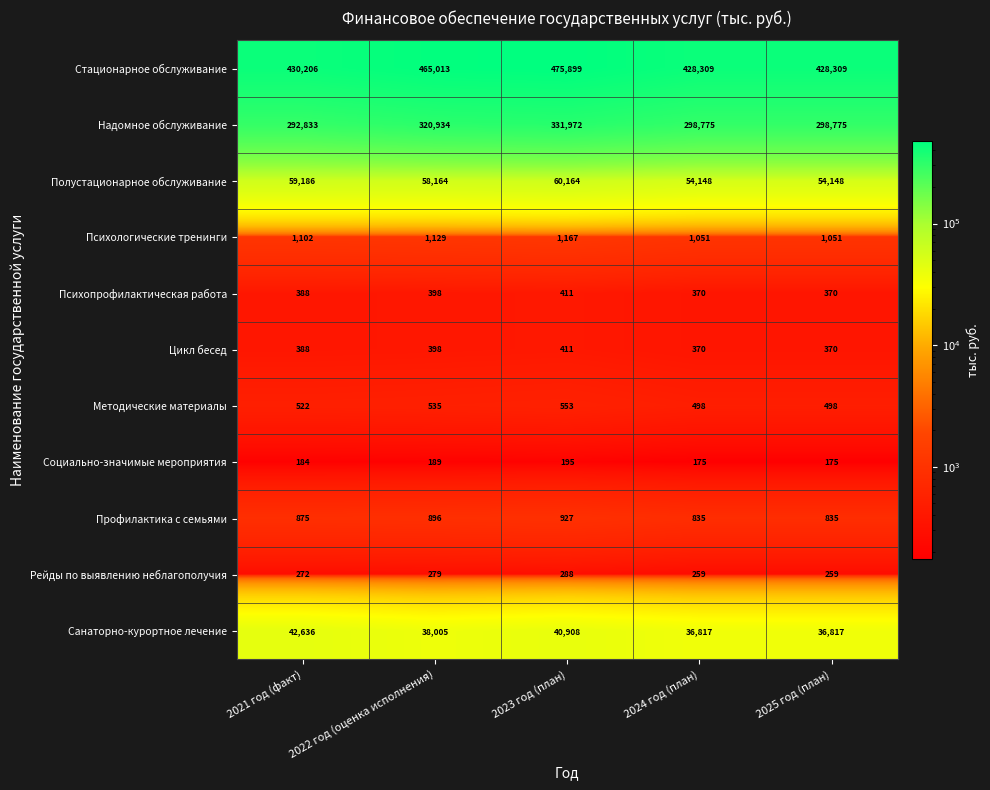

What is the difference between the highest and lowest values at 2021 год (факт)?

430022